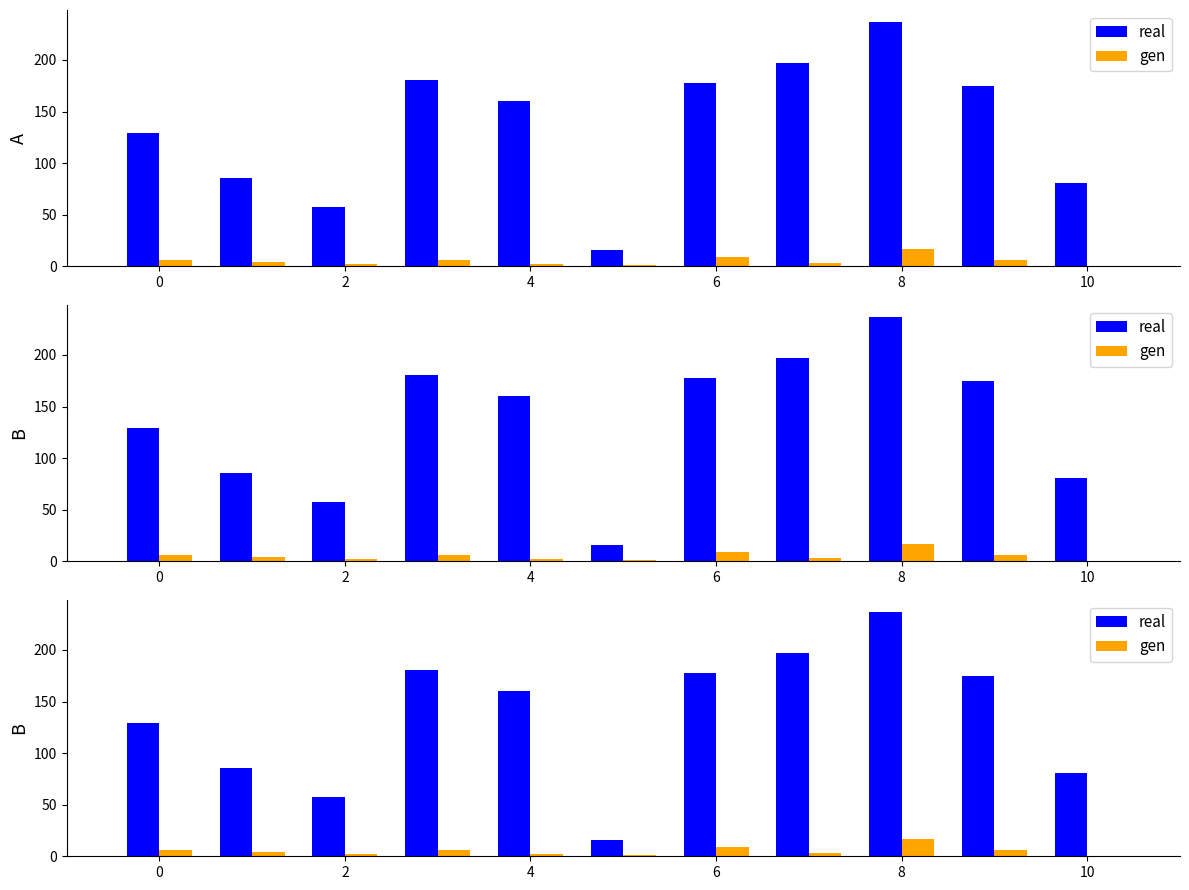

How many data points does each series have?

11